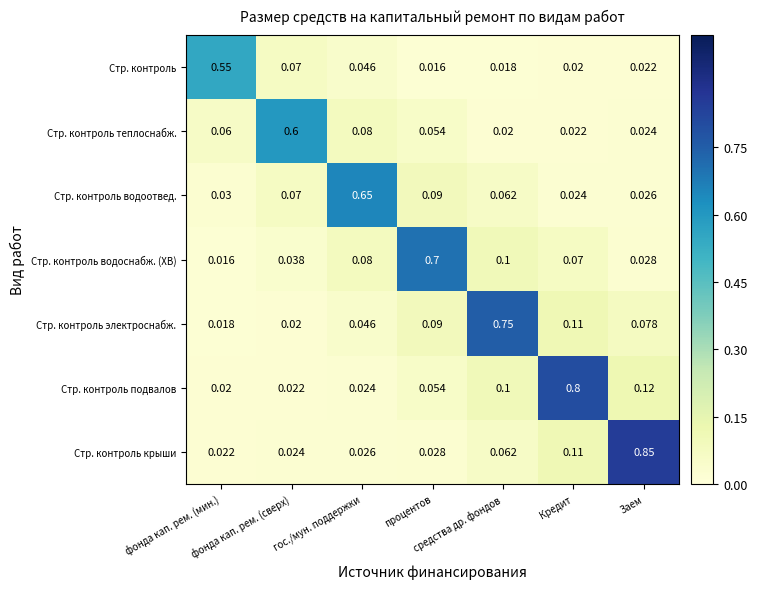

Which series has the largest range (max minus min)?

Стр. контроль крыши